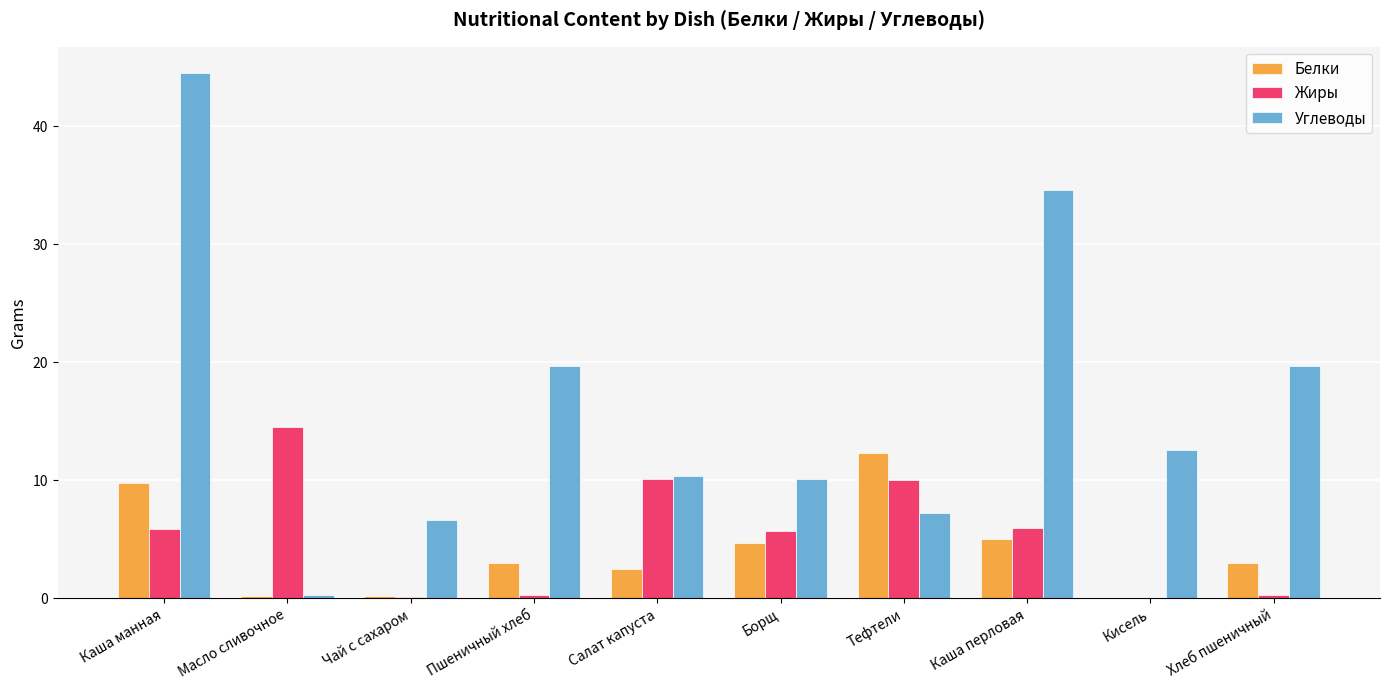

How many values in the Углеводы series exceed 12?

5